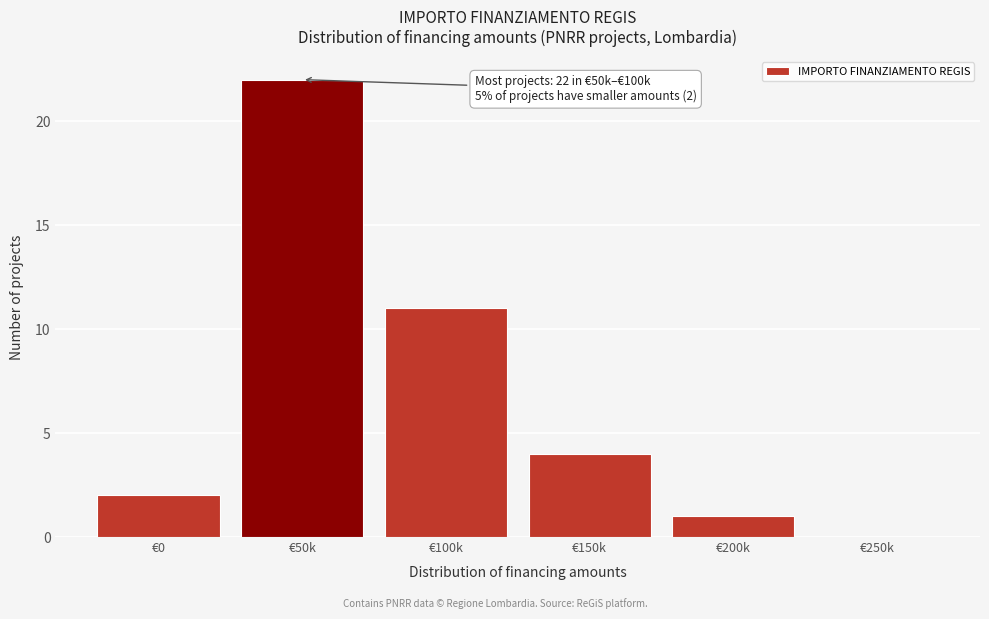

Reading left to right, transcribe all the data shown in this chart.

€0=2	€50k=22	€100k=11	€150k=4	€200k=1	€250k=0